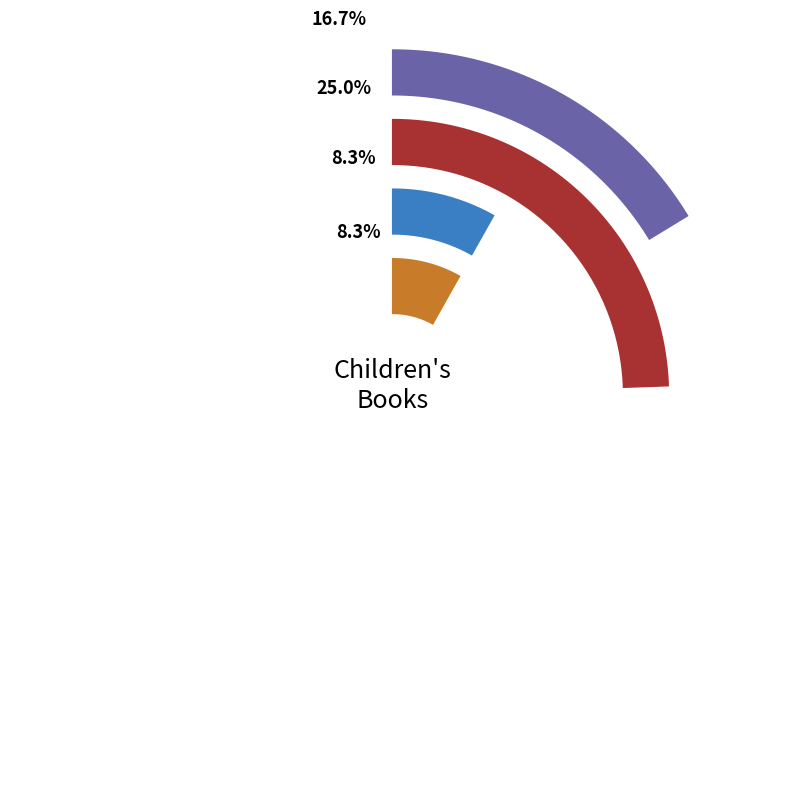

What percentage is the A.F. Steadman slice, to the nearest percent?

17%